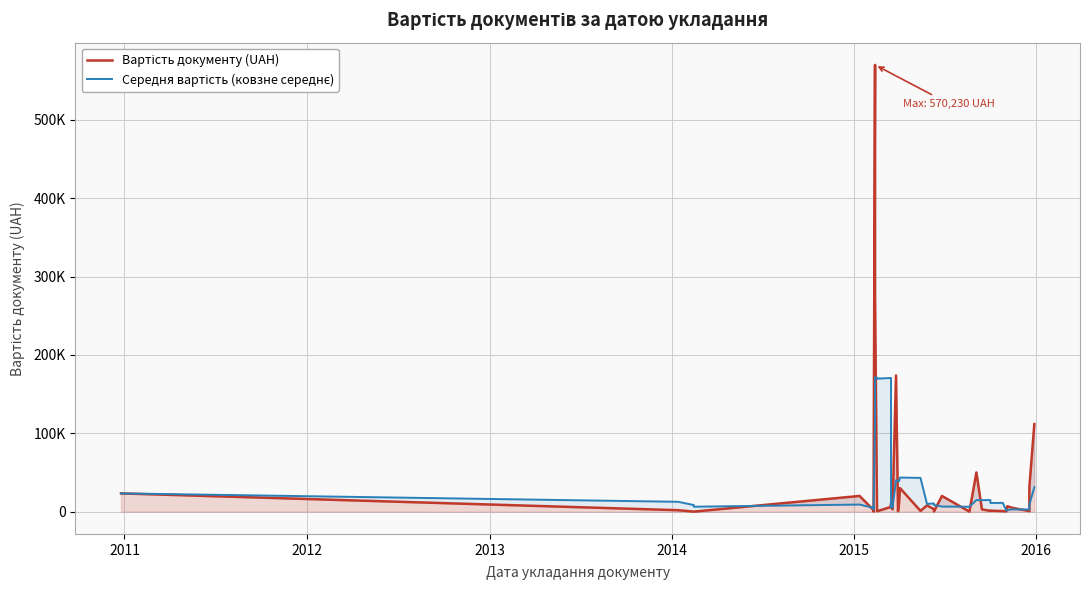

True or false: Середня вартість (ковзне середнє) and Вартість документу (UAH) intersect in this chart.

True